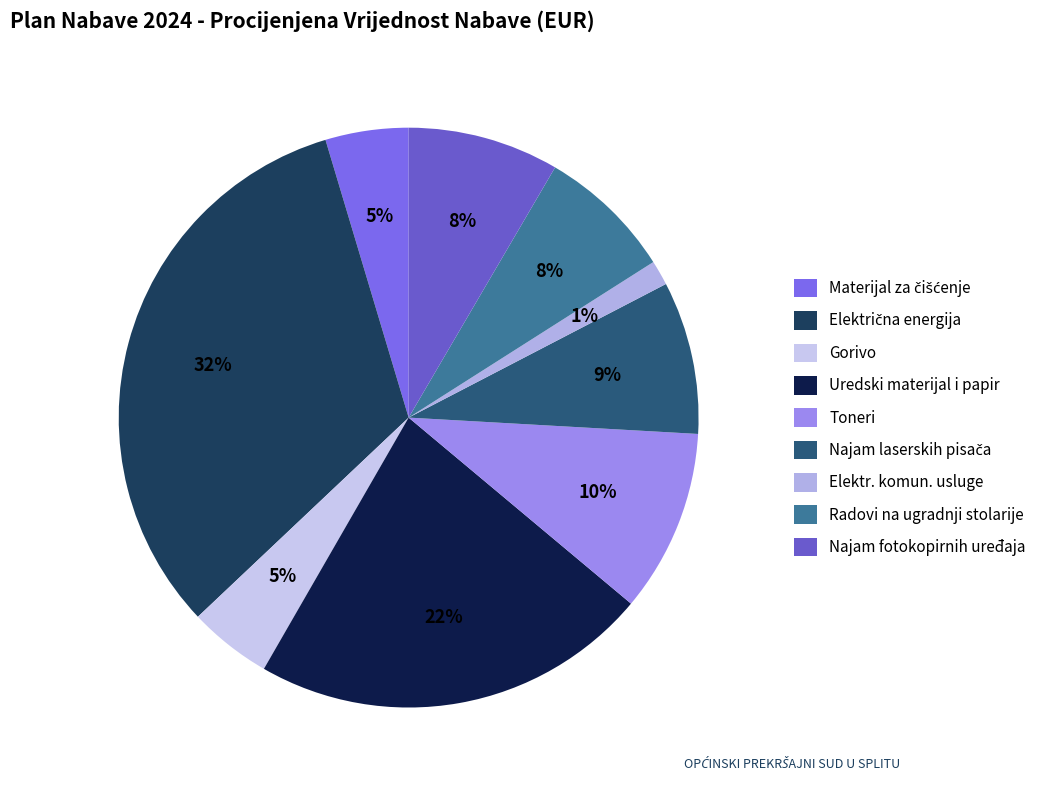

To the nearest percent, what is the difference between the largest and smallest slice percentages?

31%